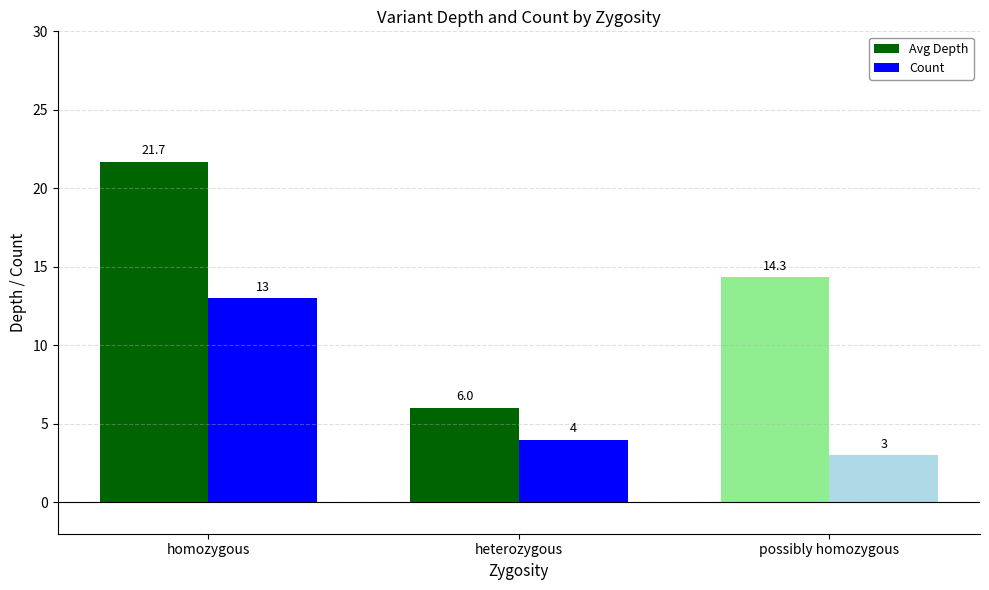

Reading left to right, transcribe all the data shown in this chart.

Avg Depth: homozygous=21.7	heterozygous=6.0	possibly homozygous=14.3
Count: homozygous=13.0	heterozygous=4.0	possibly homozygous=3.0